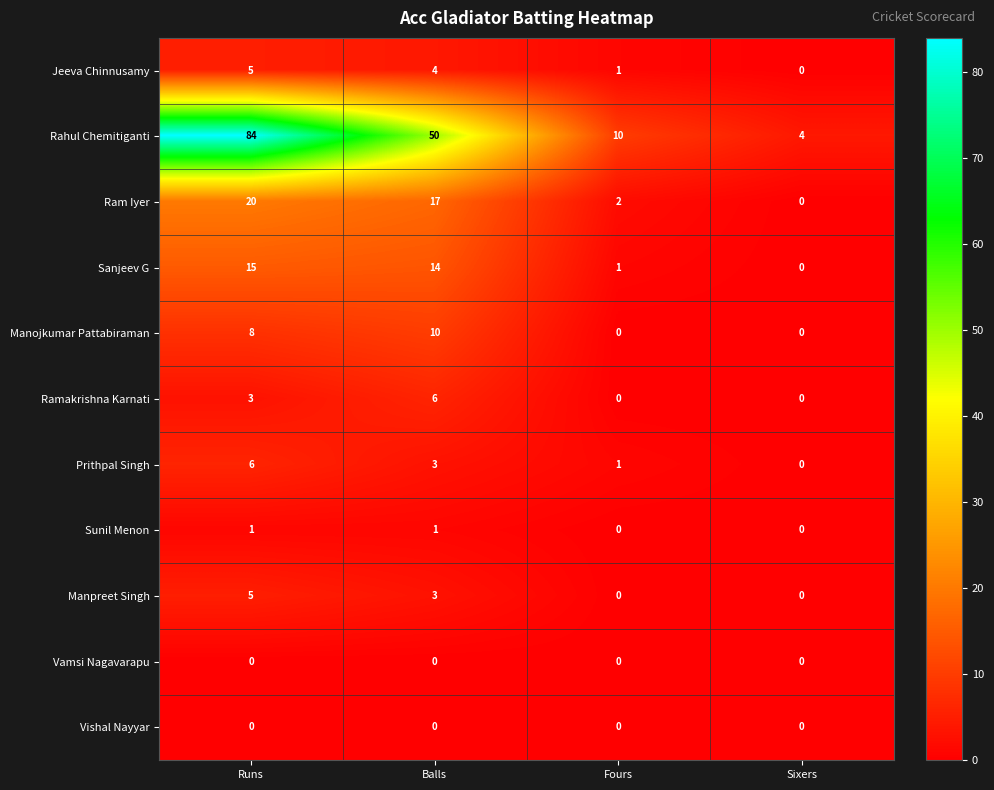

What is the difference between the highest and lowest values at Balls?

50